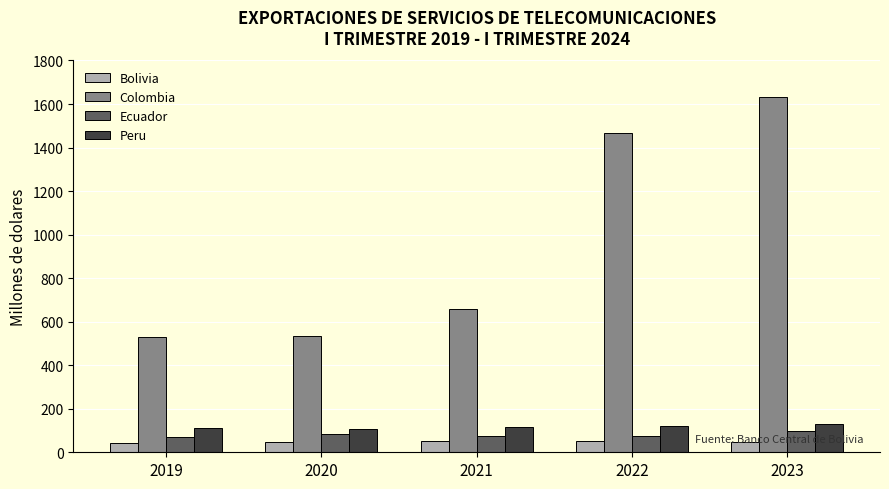

What are all the series names shown in the legend?

Bolivia, Colombia, Ecuador, Peru